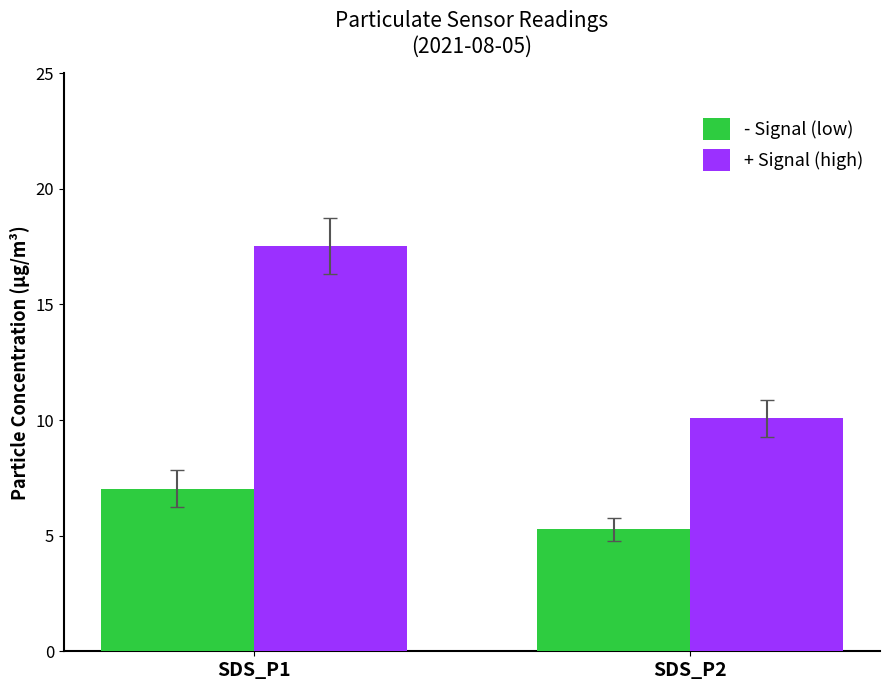

How many groups of bars are there?

2